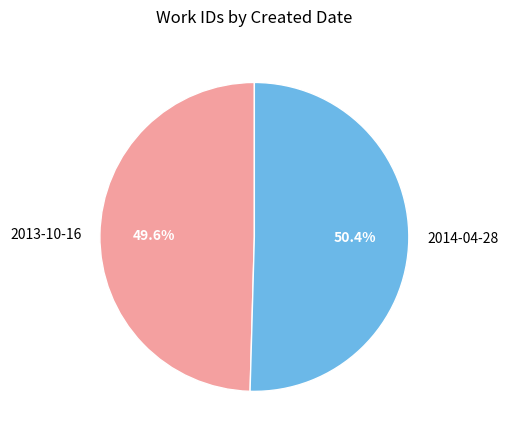

Approximately how many times larger is the value at 2013-10-16 compared to 2014-04-28?

1.0